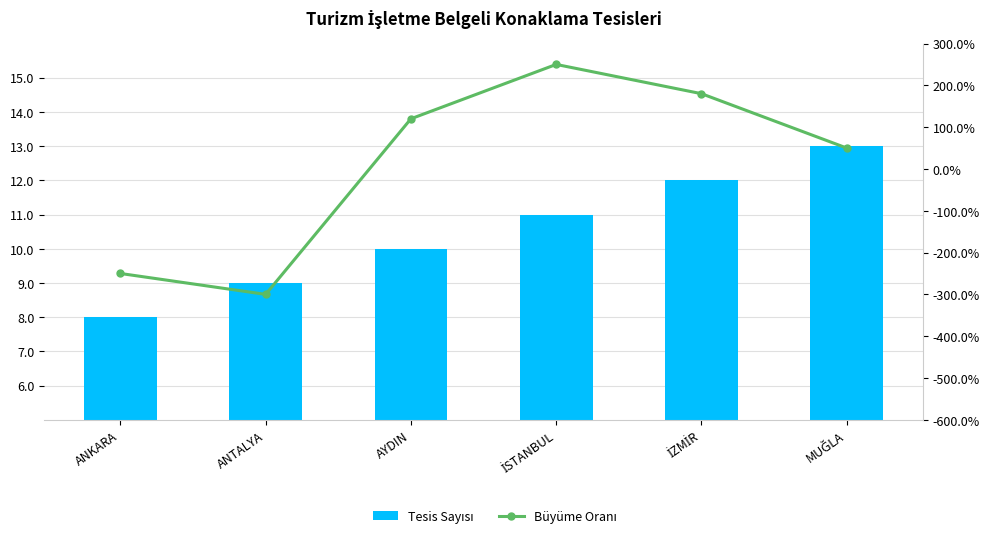

Which category has the highest value in the Tesis Sayısı series?

MUĞLA